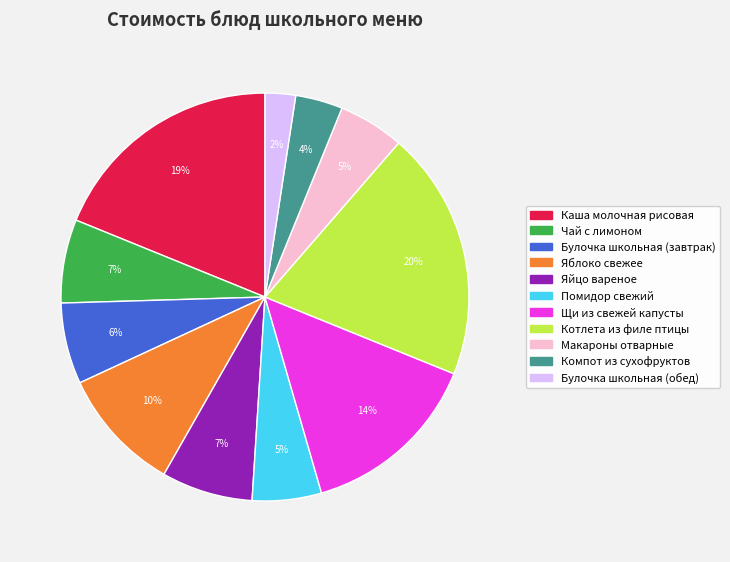

Is the sum of Котлета из филе птицы and Булочка школьная (обед) greater than half?

No